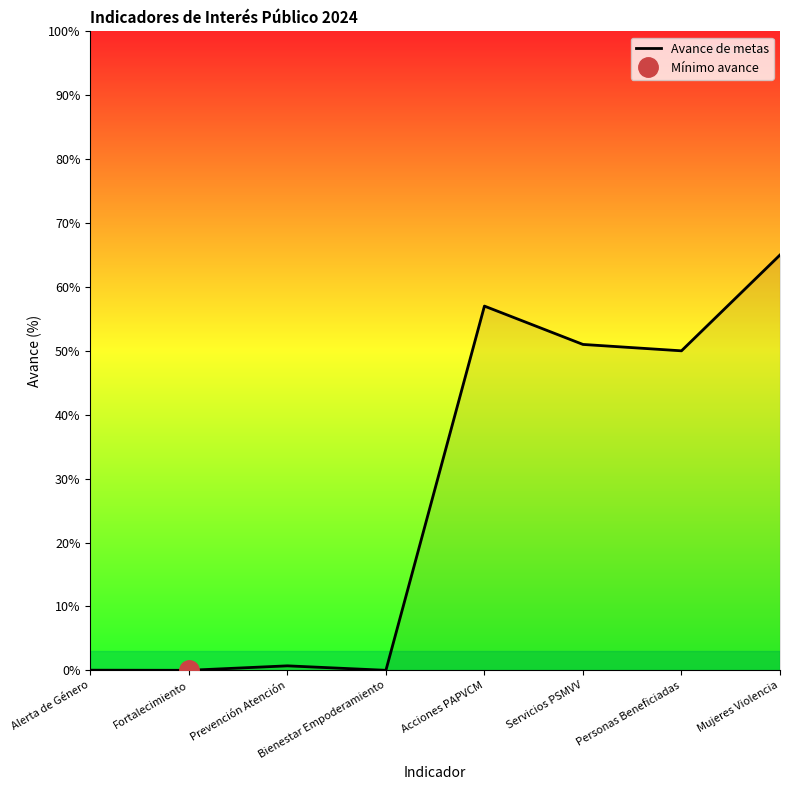

The chart shows a value of 57.0 at Acciones PAPVCM. True or false?

True